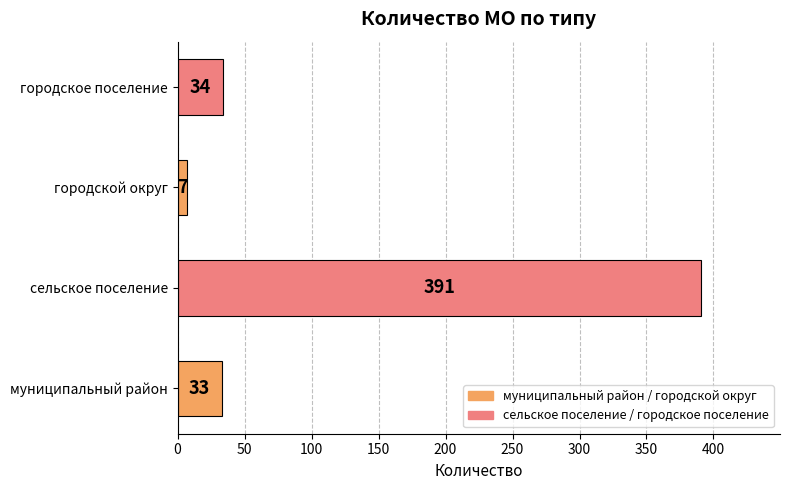

The chart shows a value of 34 at городское поселение. True or false?

True